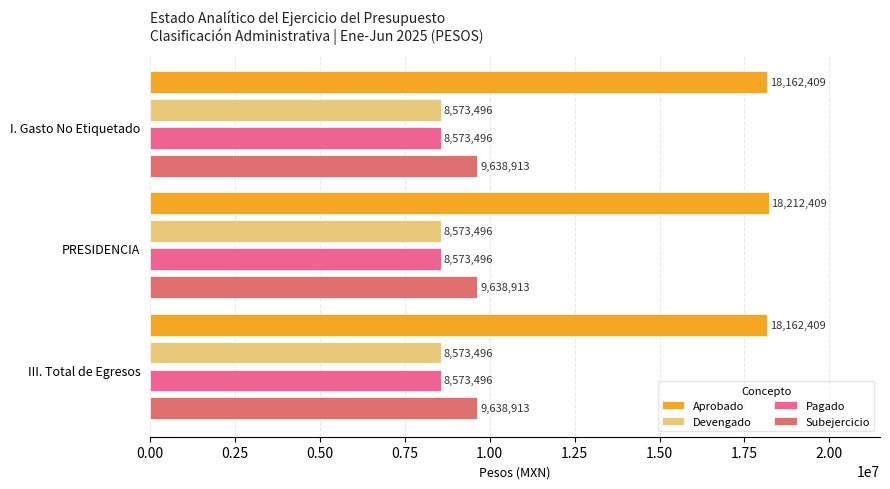

What is the highest value of the Pagado series?

8573496